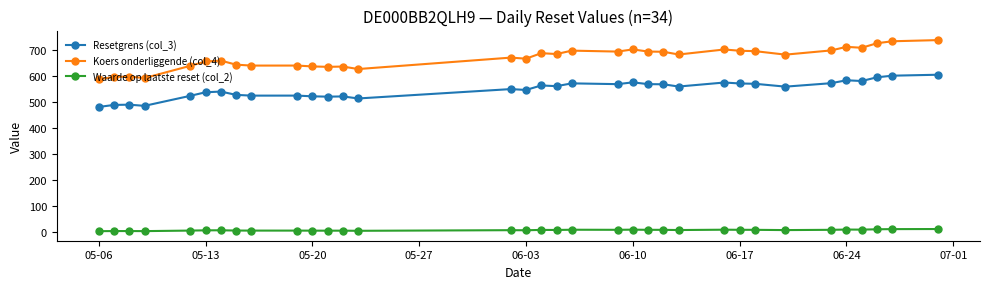

Which series has the widest spread of values?

Koers onderliggende (col_4)